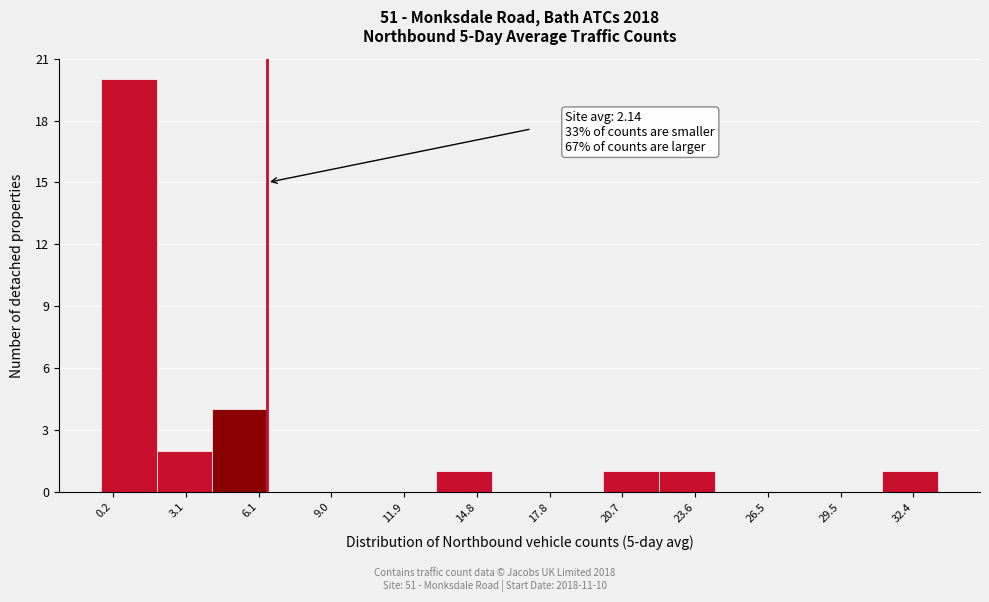

Which range on the x-axis has the tallest bar?

-0.5 to 2.0